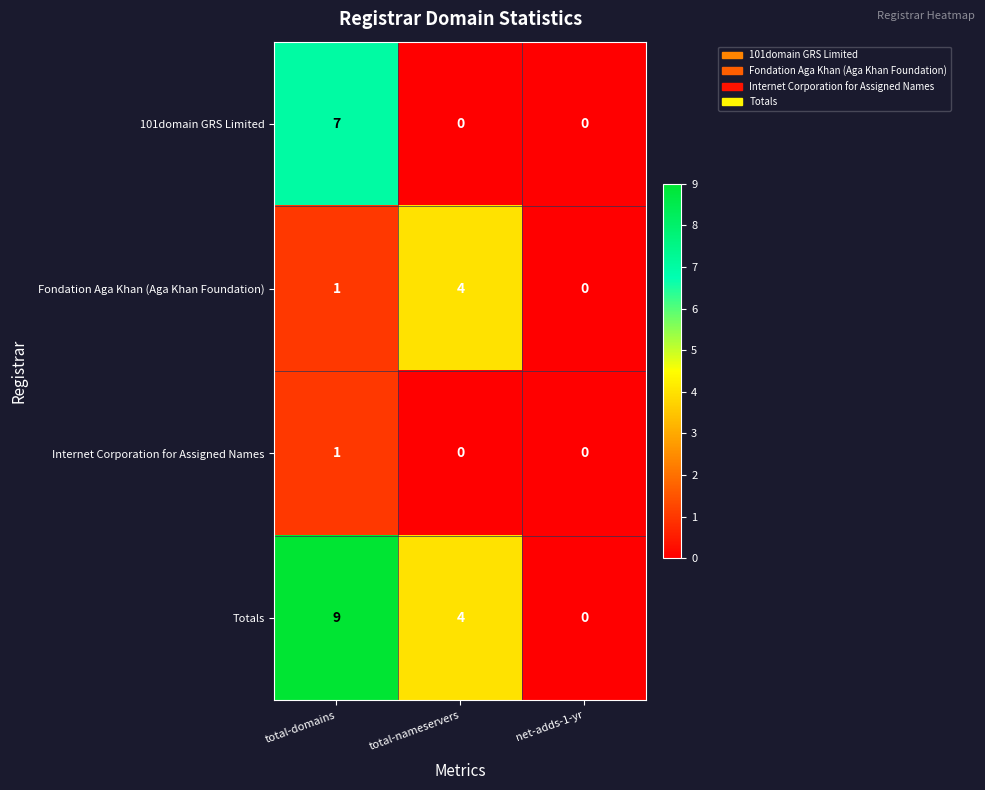

What is the difference between the maximum and minimum values in the Totals series?

9